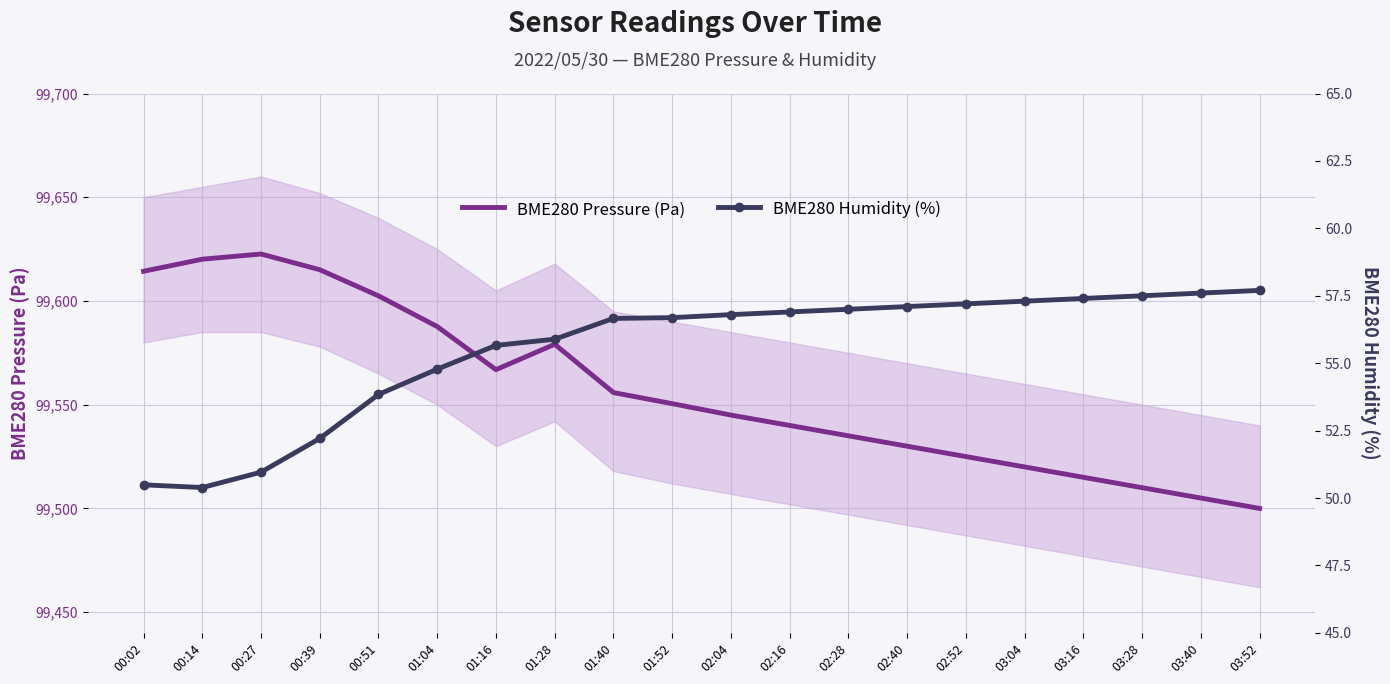

At 01:04, list the series in order from largest to smallest.

BME280 Pressure (Pa), BME280 Humidity (%)